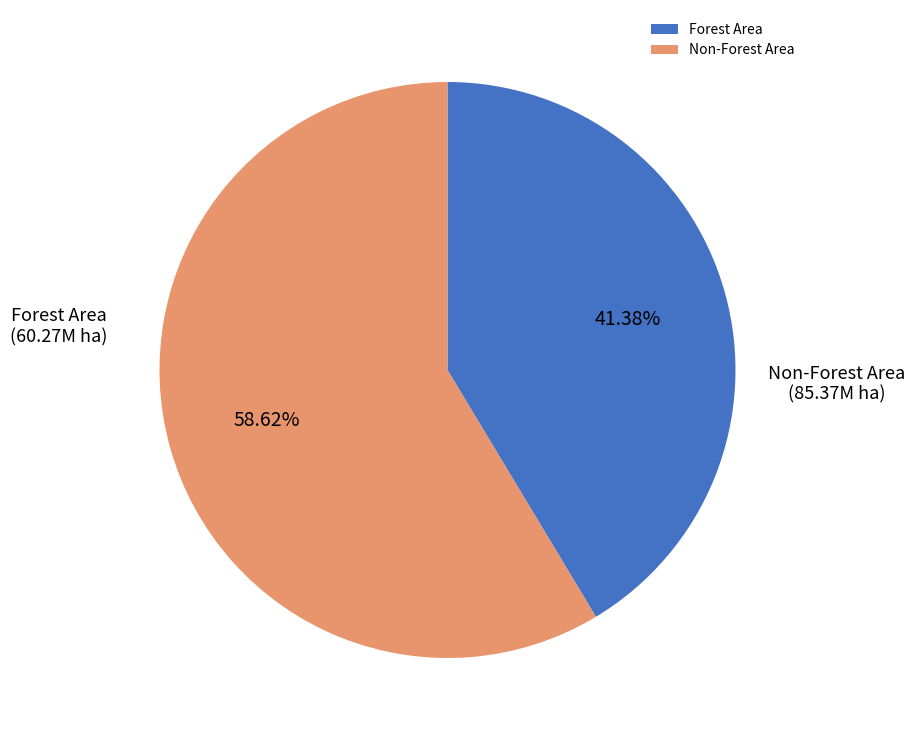

Is there a majority slice in this chart?

Yes